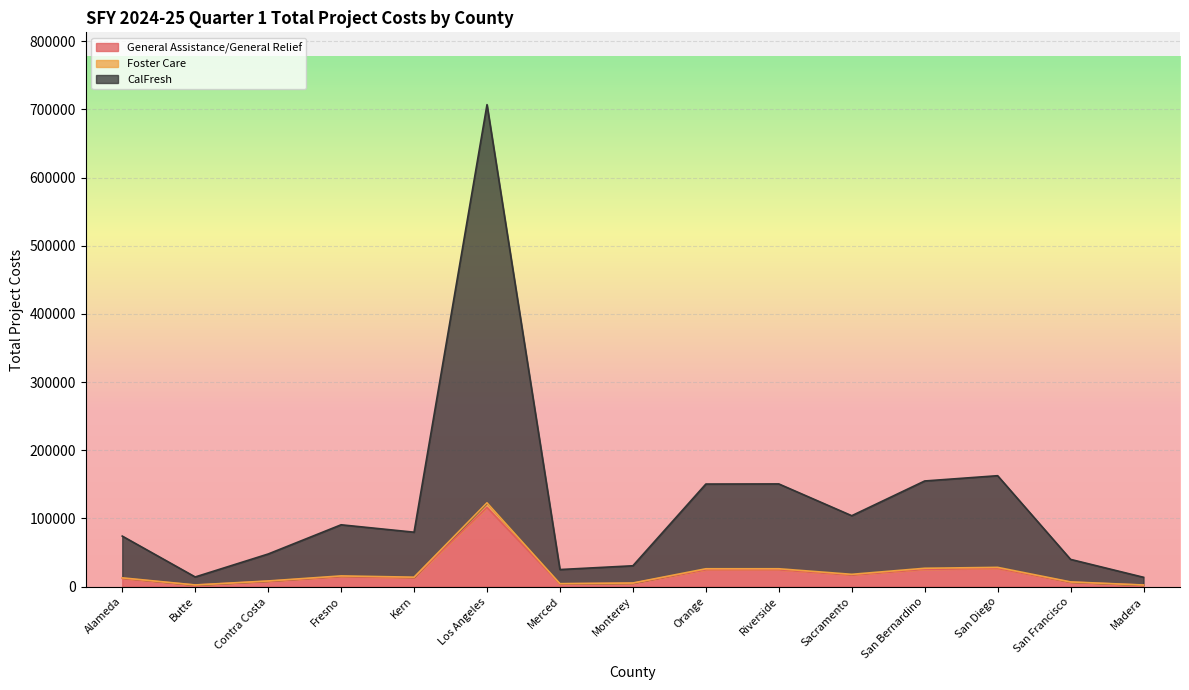

How many lines are shown in the chart?

3